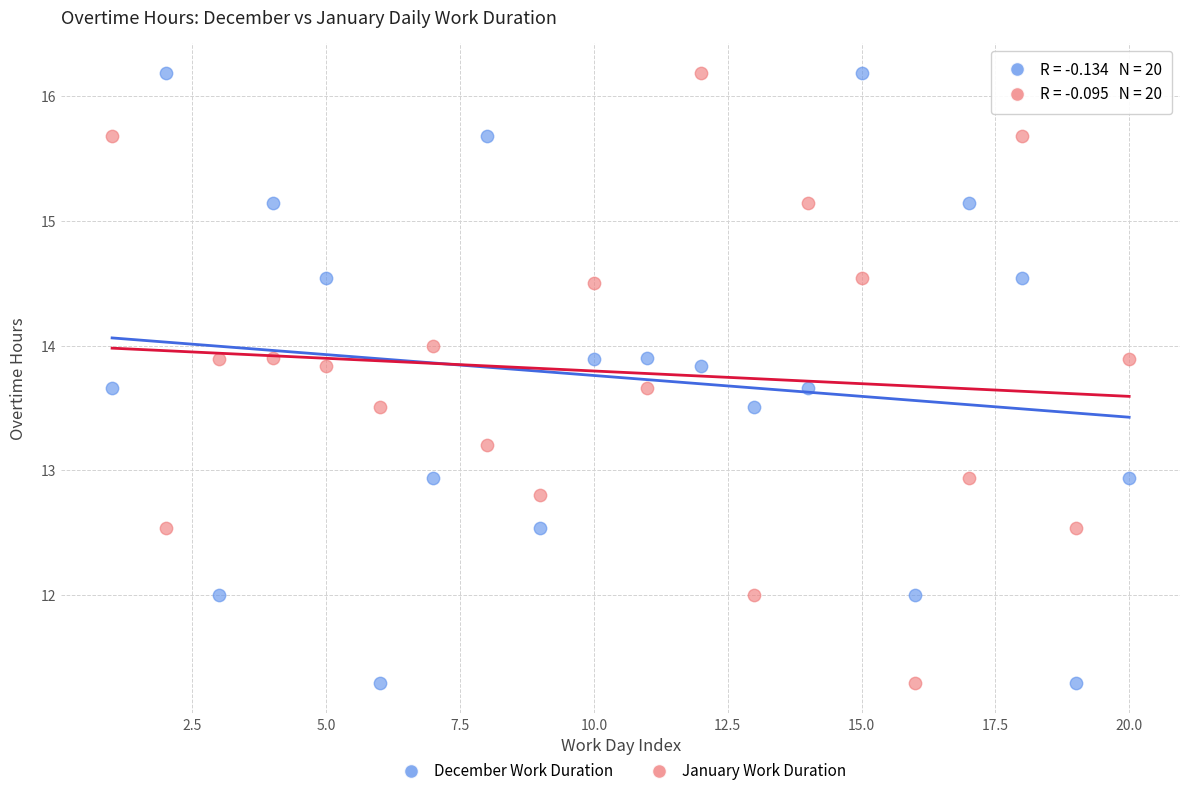

Across all data points, what is the range of X values (max minus min)?

19.0